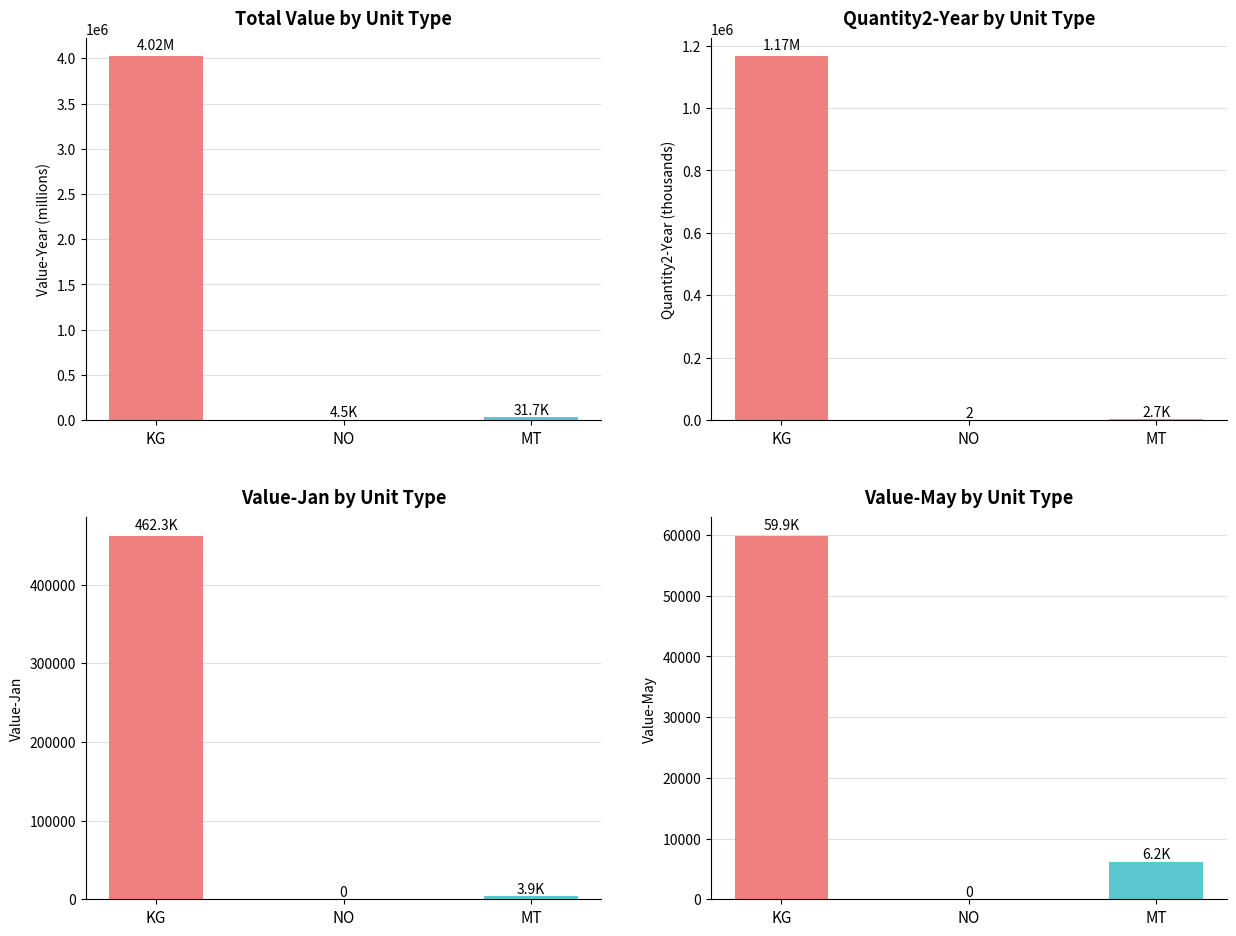

List the labels in order of Value-May value, smallest first.

NO, MT, KG